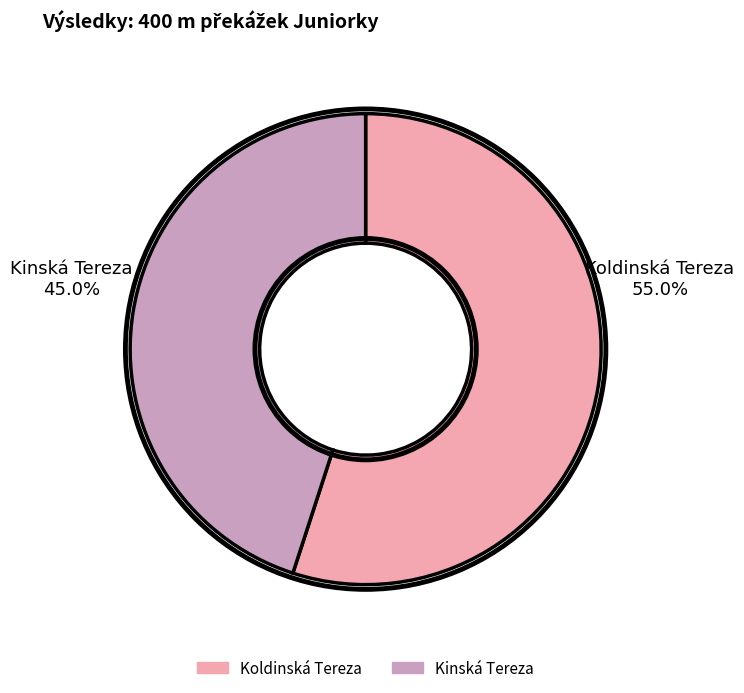

To the nearest percent, what percentage of the pie is Koldinská Tereza?

55%